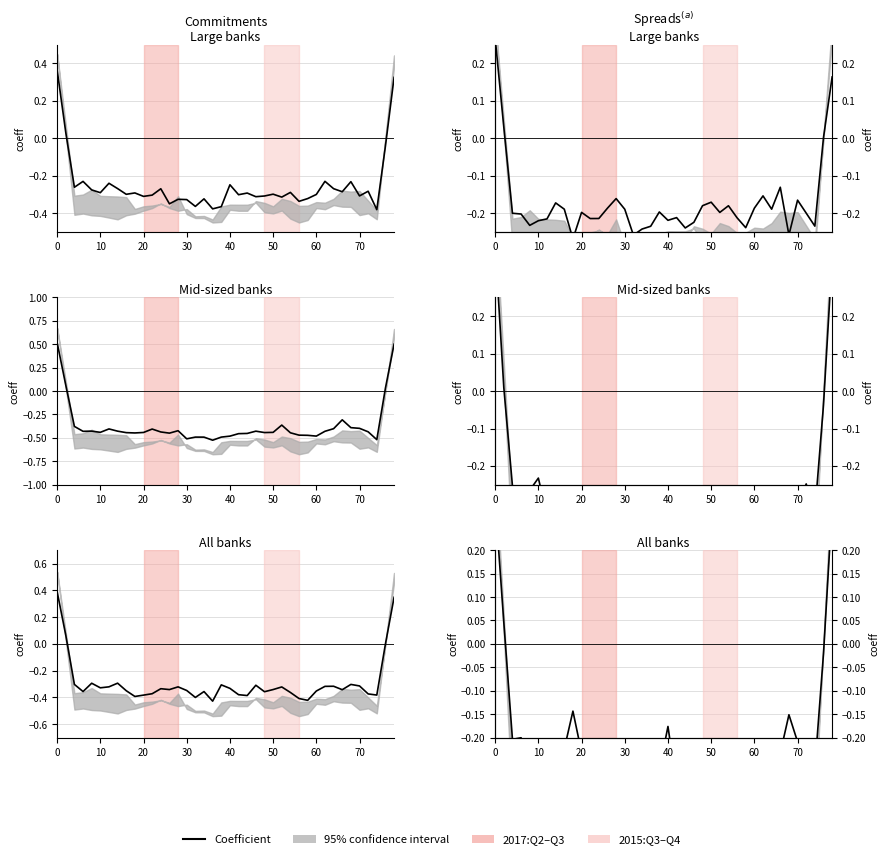

How many positive values are there?

3